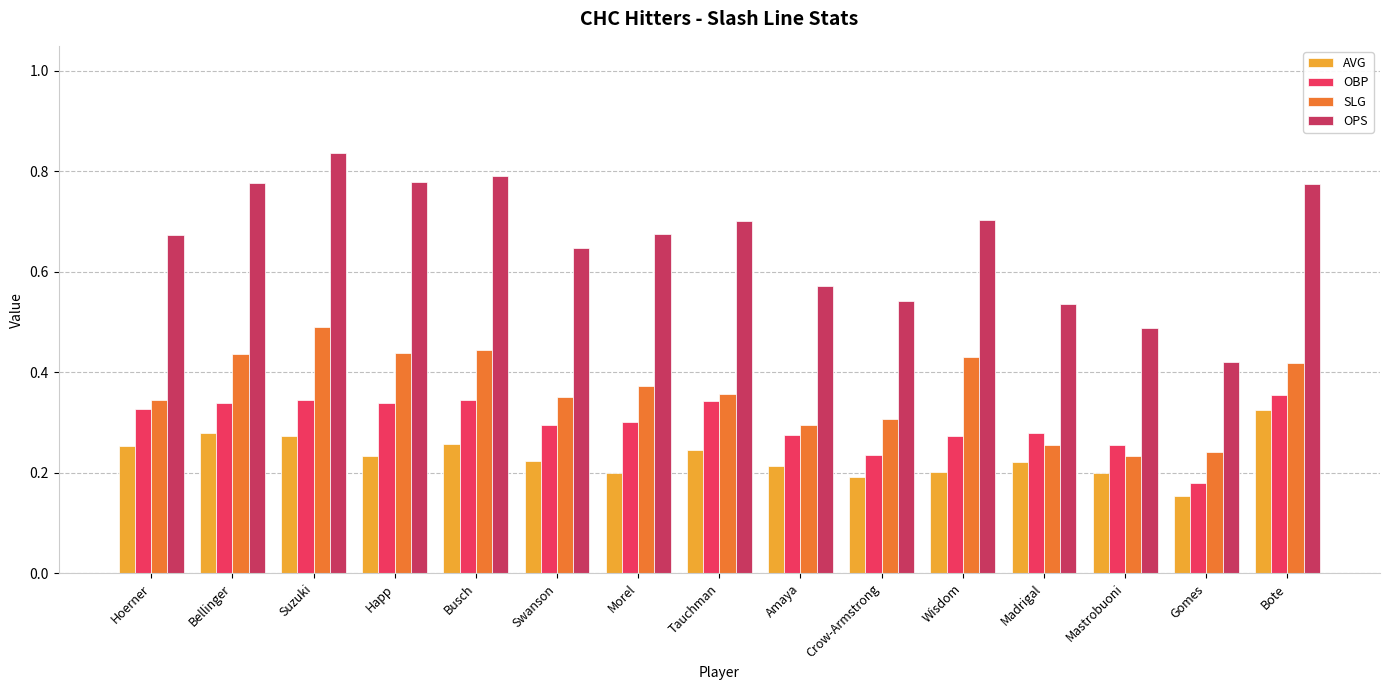

At which category does the chart reach its peak across all series?

Suzuki